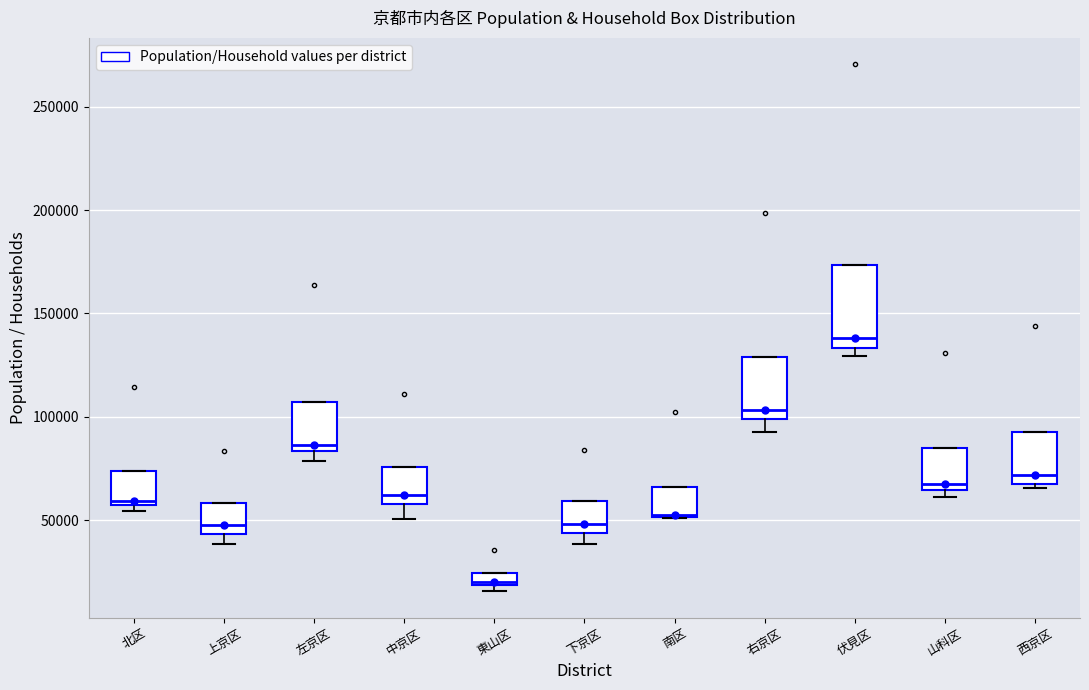

Which box has the lowest median line?

東山区